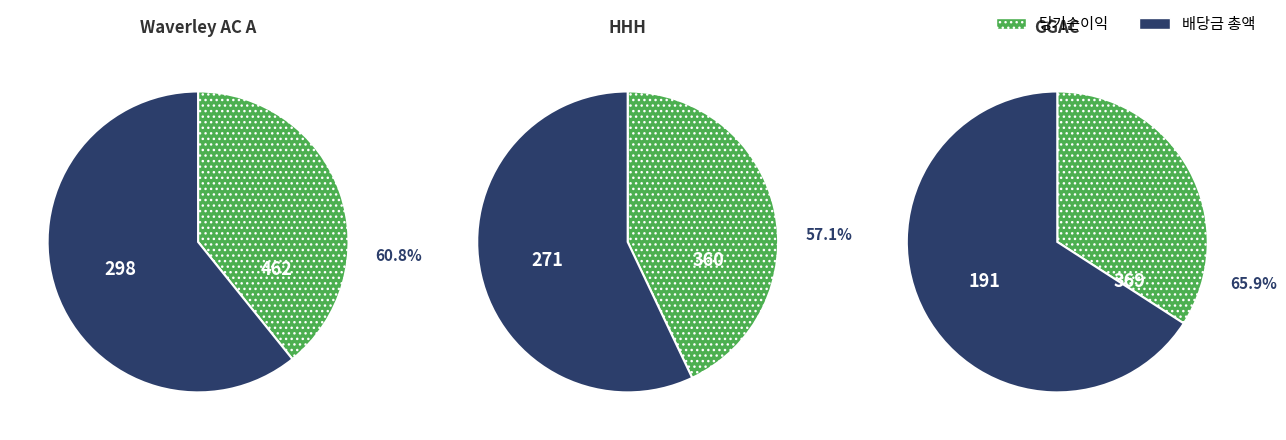

What is the largest slice in the pie chart?

Waverley AC A